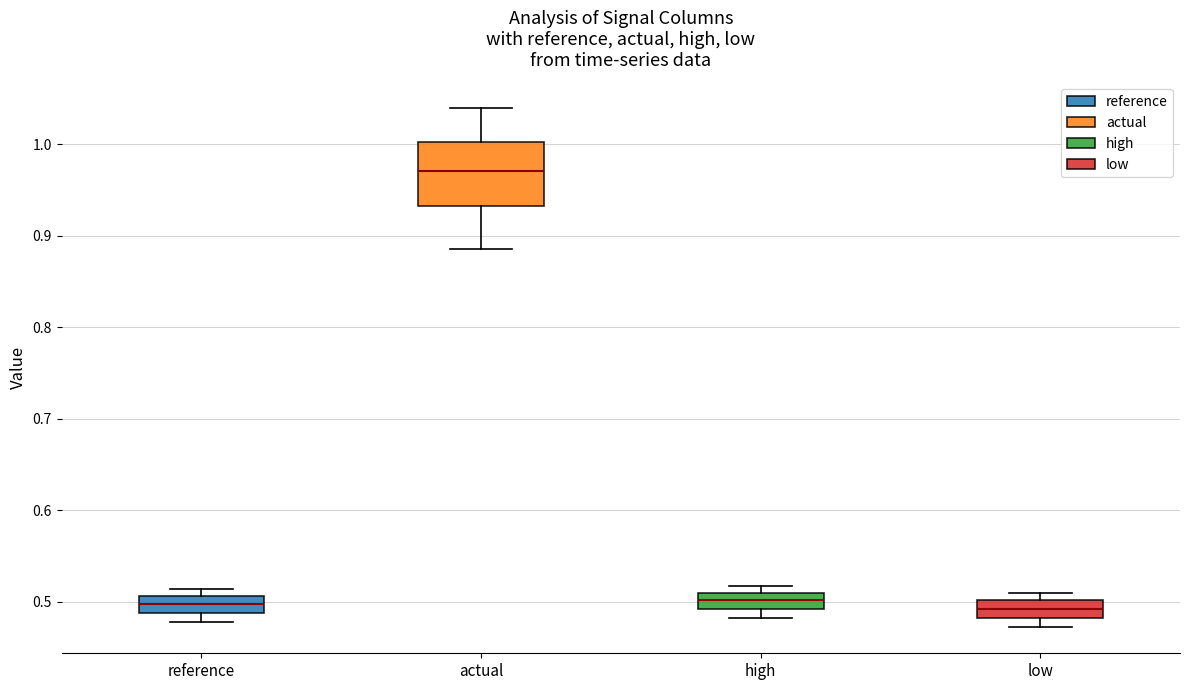

Comparing the boxes themselves (not the whiskers), which one is the tallest?

actual